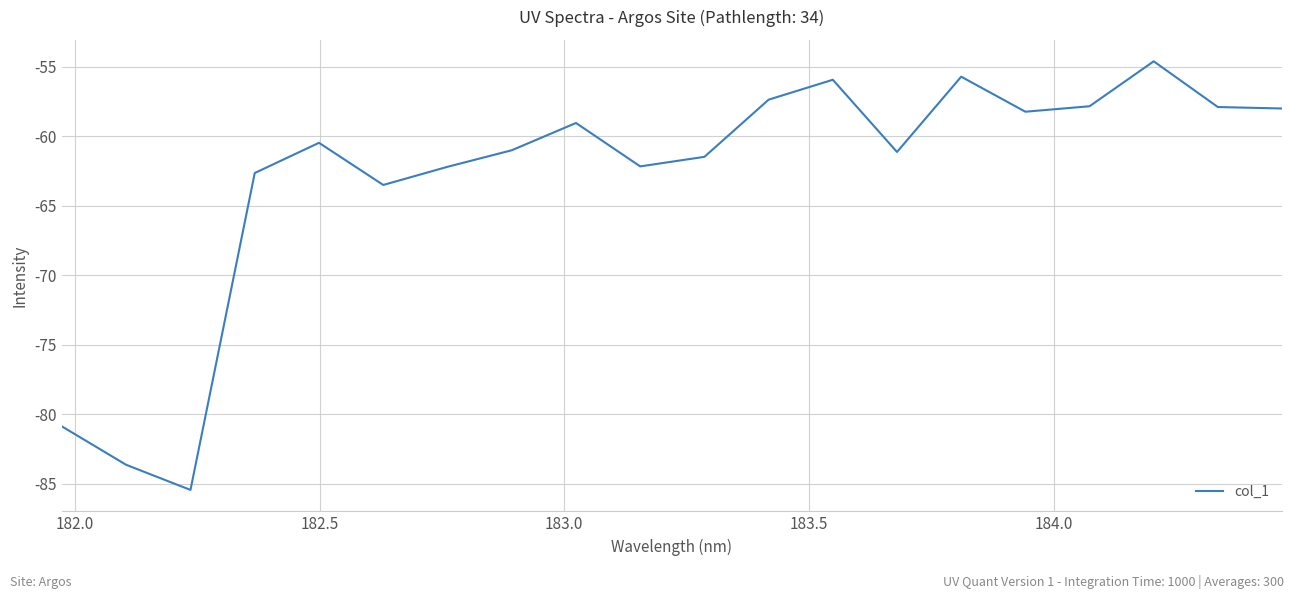

What is the difference between the maximum and minimum values?

30.8